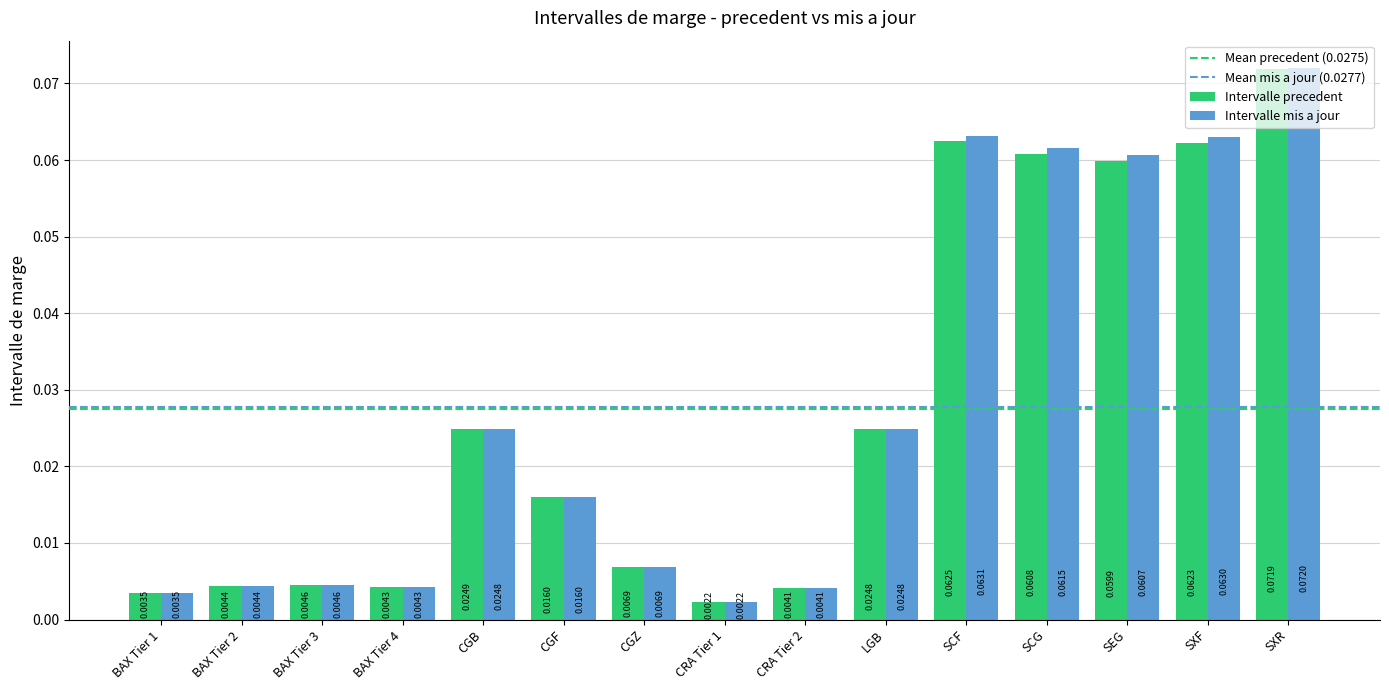

Count the number of categories in the chart.

15